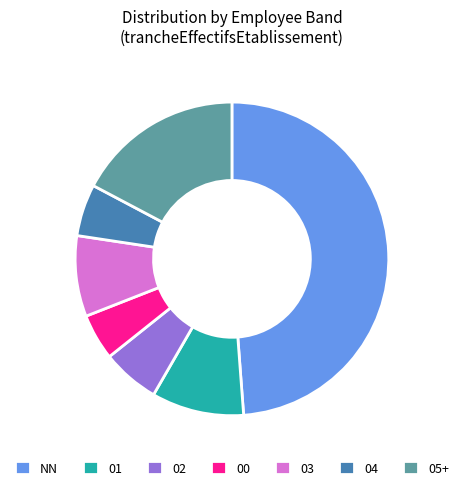

Is there any slice that represents more than half of the pie?

No